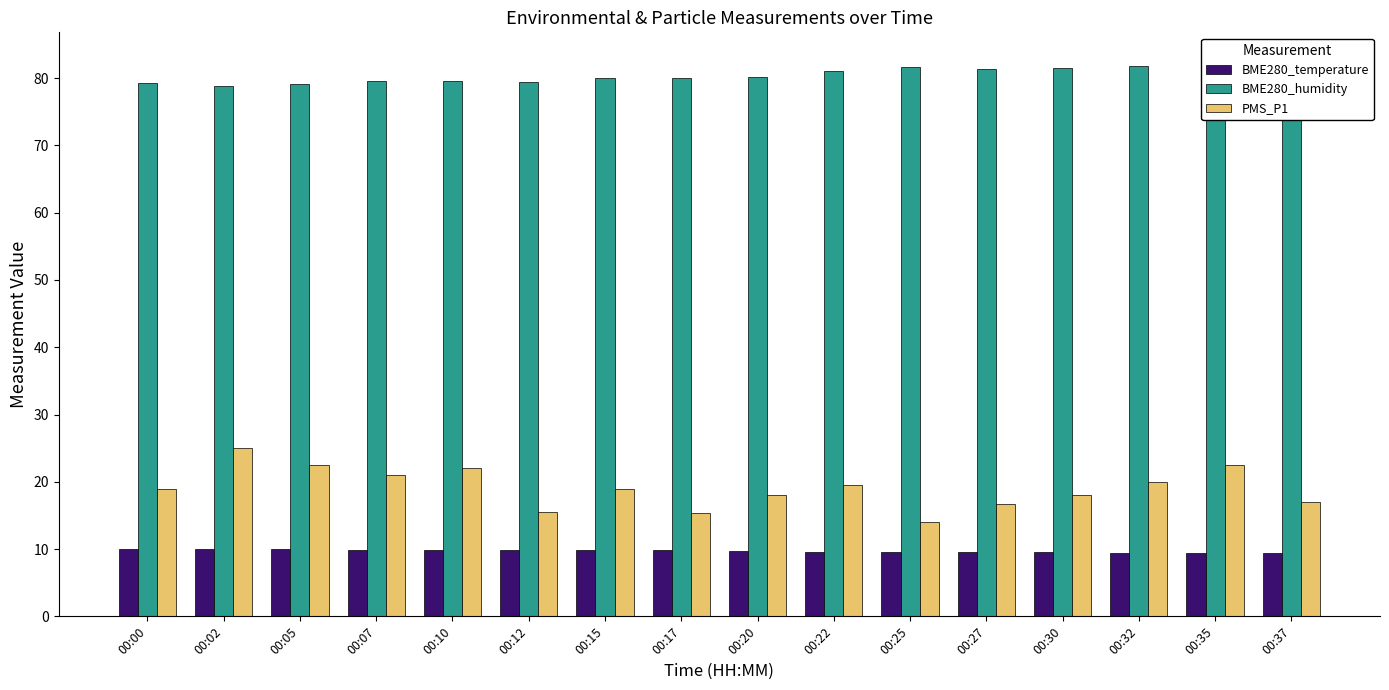

At which category is the sum across all series the highest?

00:35